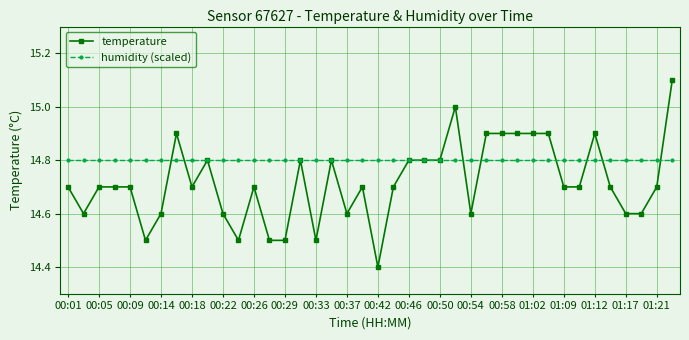

List the series in order of their overall mean, highest first.

humidity (scaled), temperature